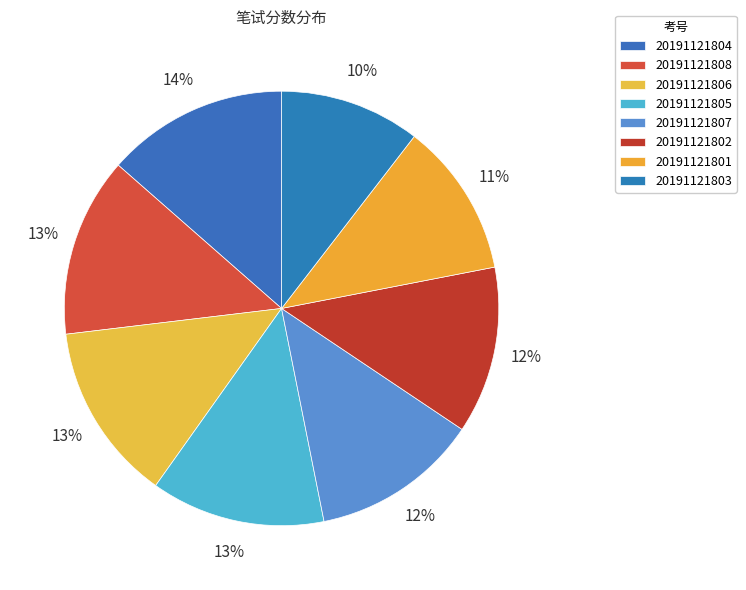

Count the number of slices in the pie.

8